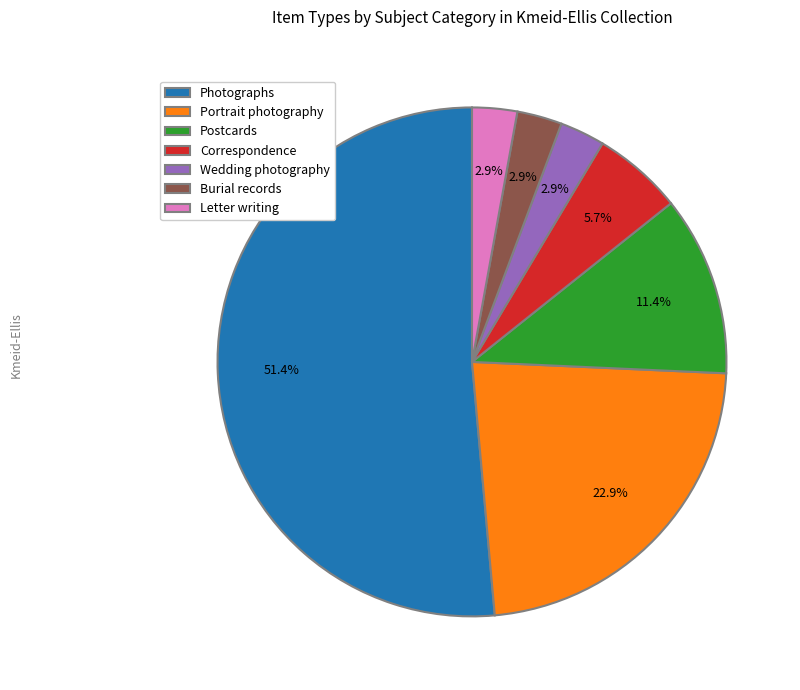

How many slices are in this pie chart?

7